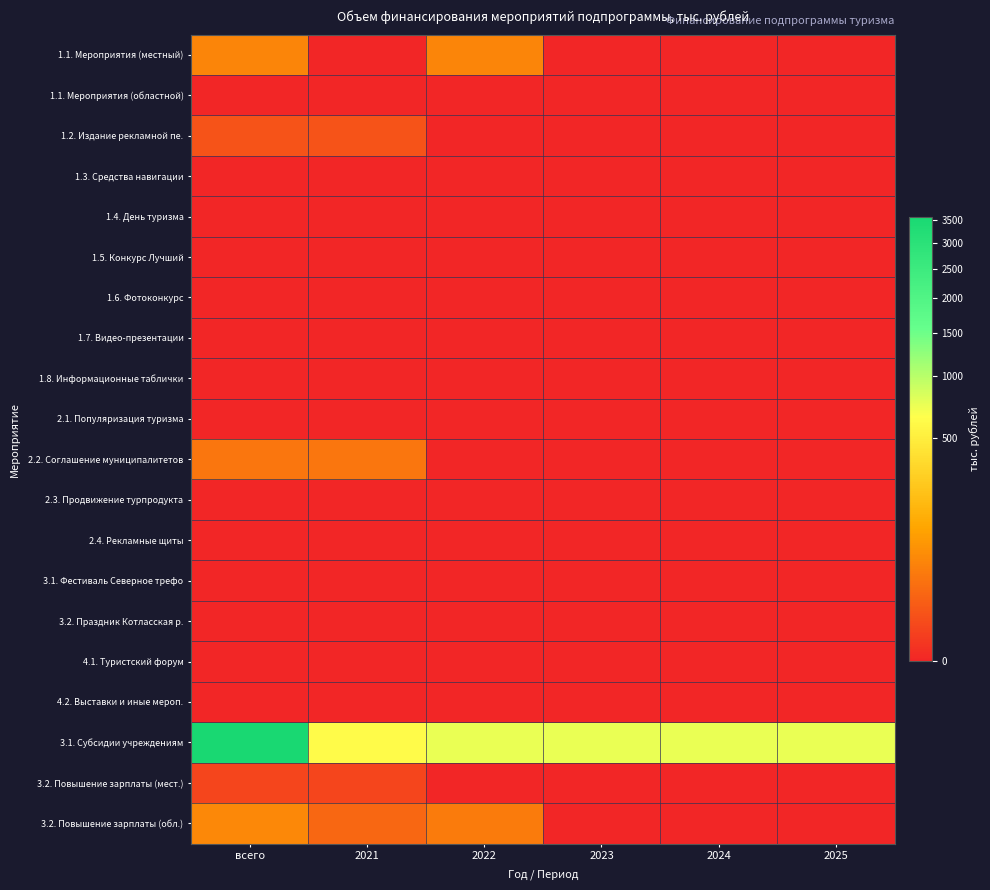

What is the greatest value displayed?

3558.4